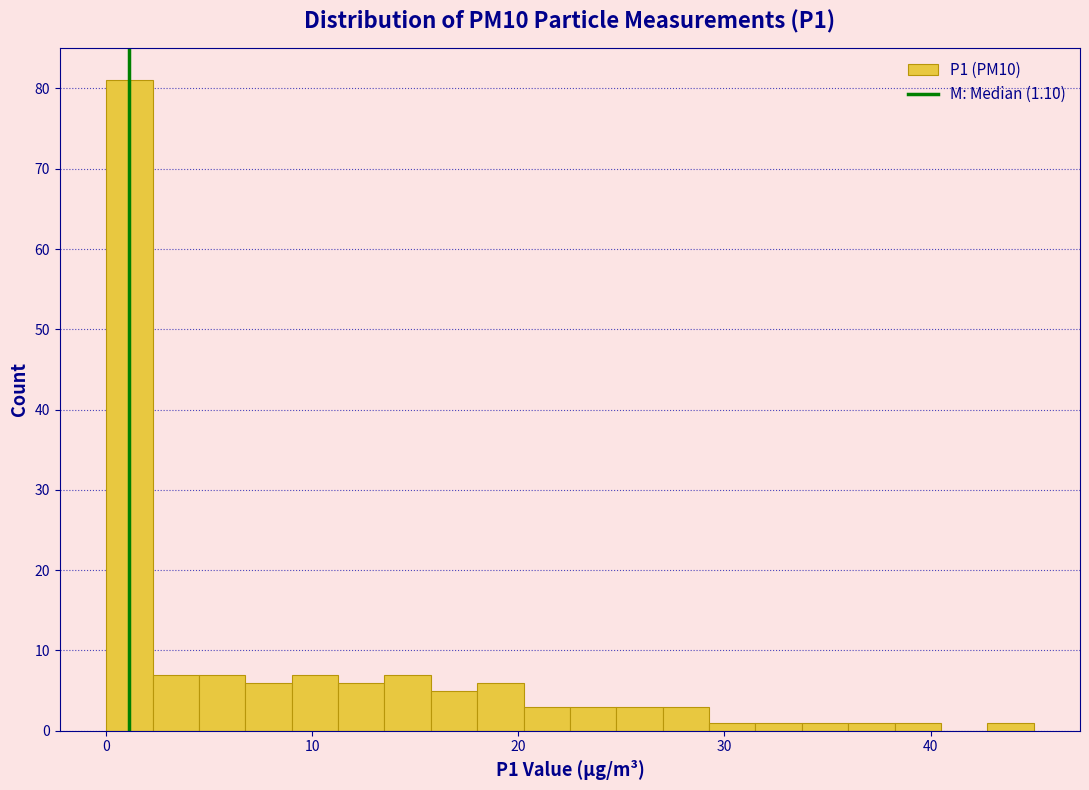

Around what value on the x-axis is the tallest bar? Give the approximate position of its centre, as read against the axis.

1